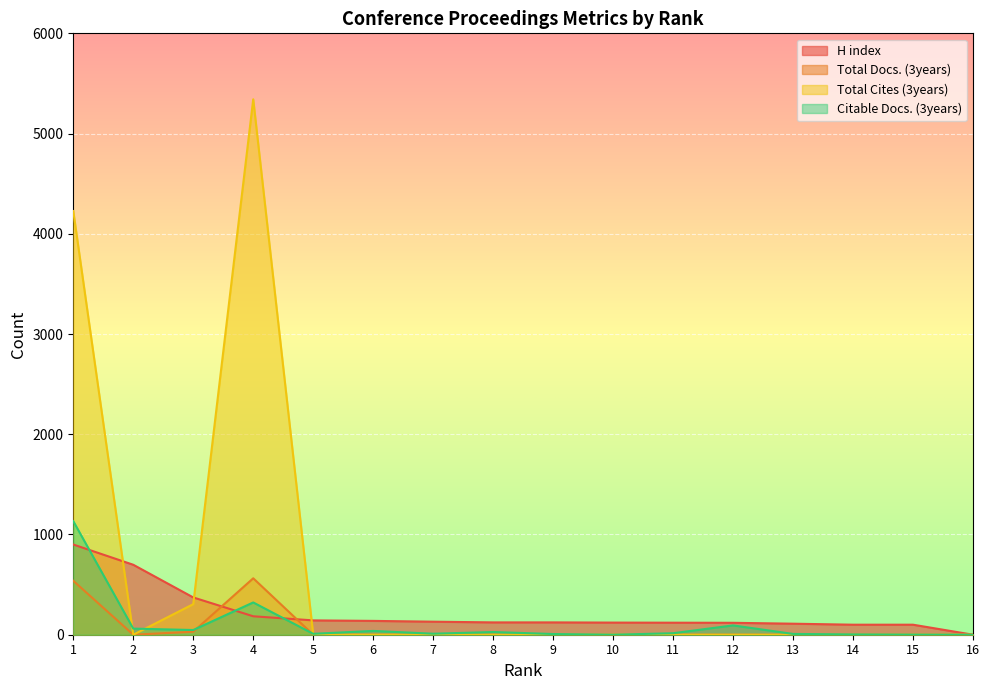

True or false: Citable Docs. (3years) has more than 0 interior local peaks.

True